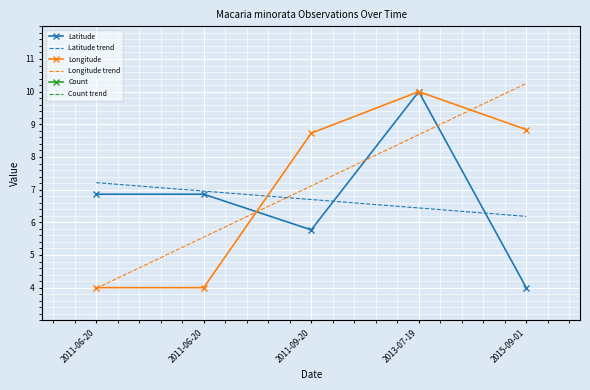

What is the lowest value of the Longitude trend series?

4.0